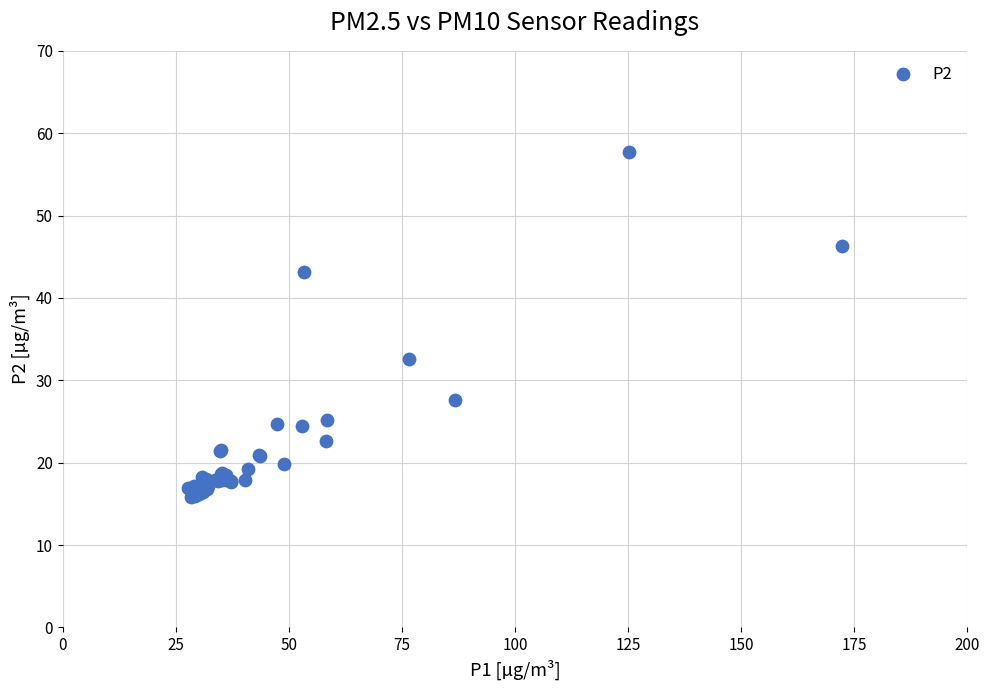

What Y value in the scatter plot is closest to 36?

32.6